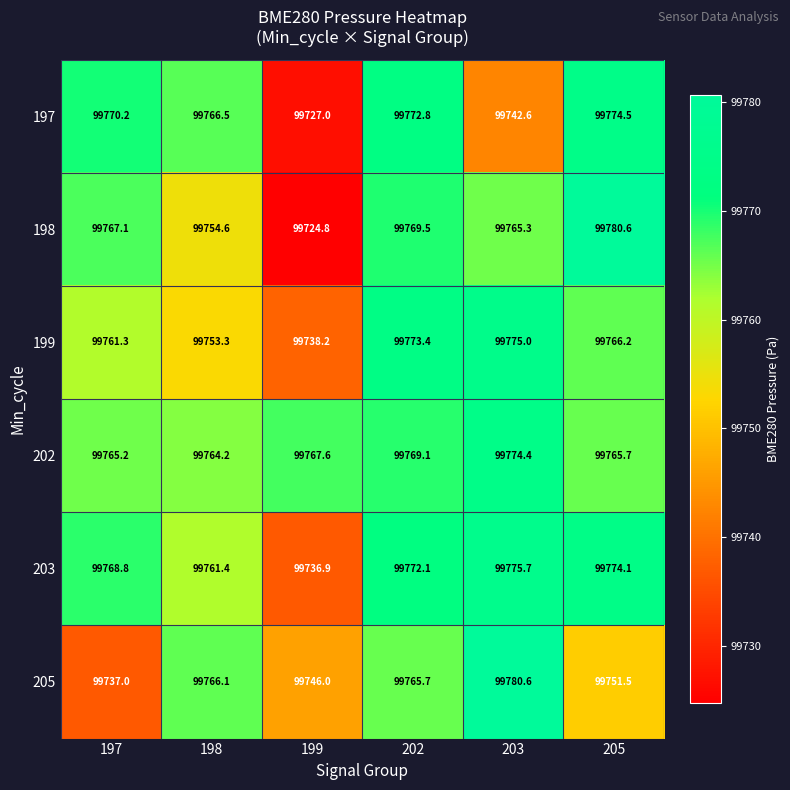

At which category is the sum across all series the highest?

202